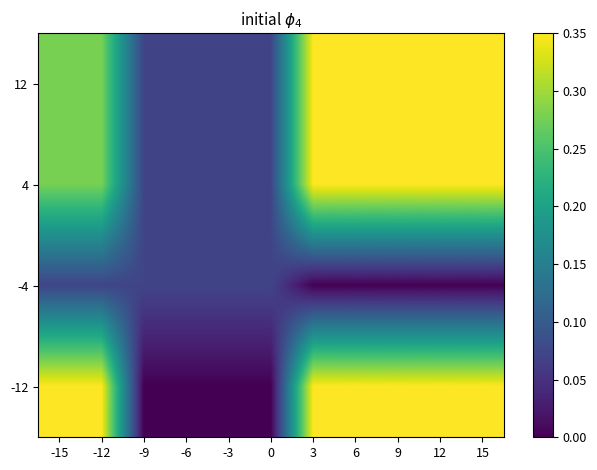

What is the maximum value shown in the chart?

0.3